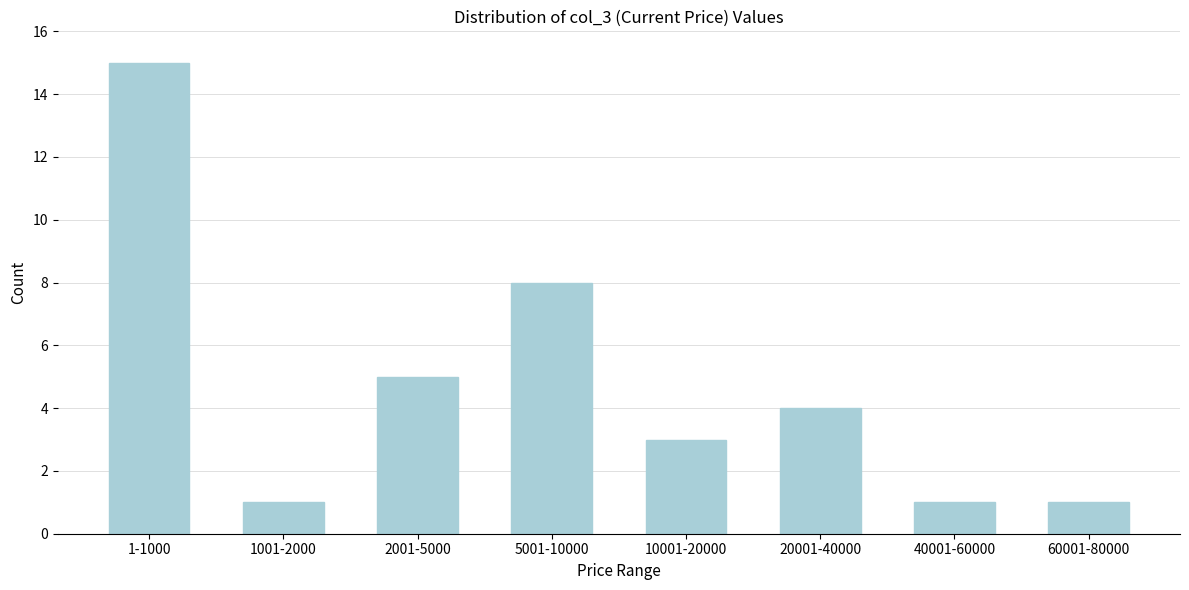

Reading left to right, list all the values displayed in this chart.

1-1000=15	1001-2000=1	2001-5000=5	5001-10000=8	10001-20000=3	20001-40000=4	40001-60000=1	60001-80000=1